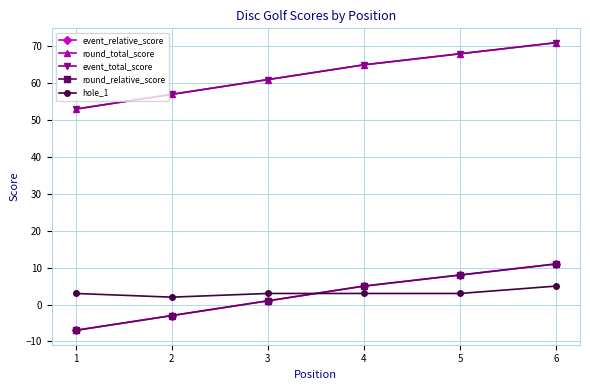

Reading right to left, list all the values displayed in this chart.

event_relative_score: 11	8	5	1	-3	-7
round_total_score: 71	68	65	61	57	53
event_total_score: 71	68	65	61	57	53
round_relative_score: 11	8	5	1	-3	-7
hole_1: 5	3	3	3	2	3